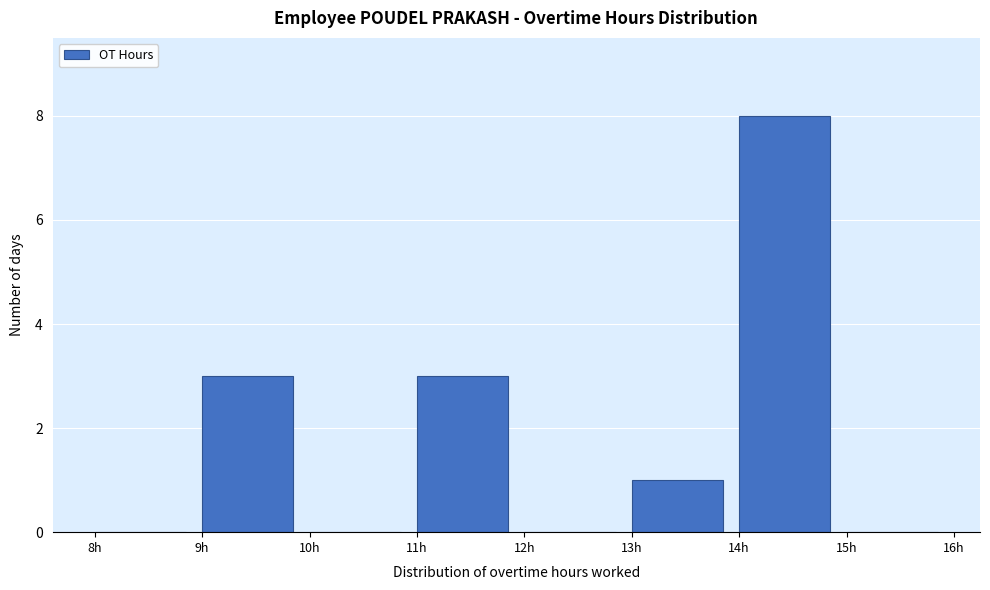

Reading left to right, transcribe this chart: for each bar, give the range it covers on the x-axis and its height. The values are not printed on the chart, so give them approximately, as read against the axis.

8 to 9: 0
9 to 10: 3
10 to 11: 0
11 to 12: 3
12 to 13: 0
13 to 14: 1
14 to 15: 8
15 to 16: 0